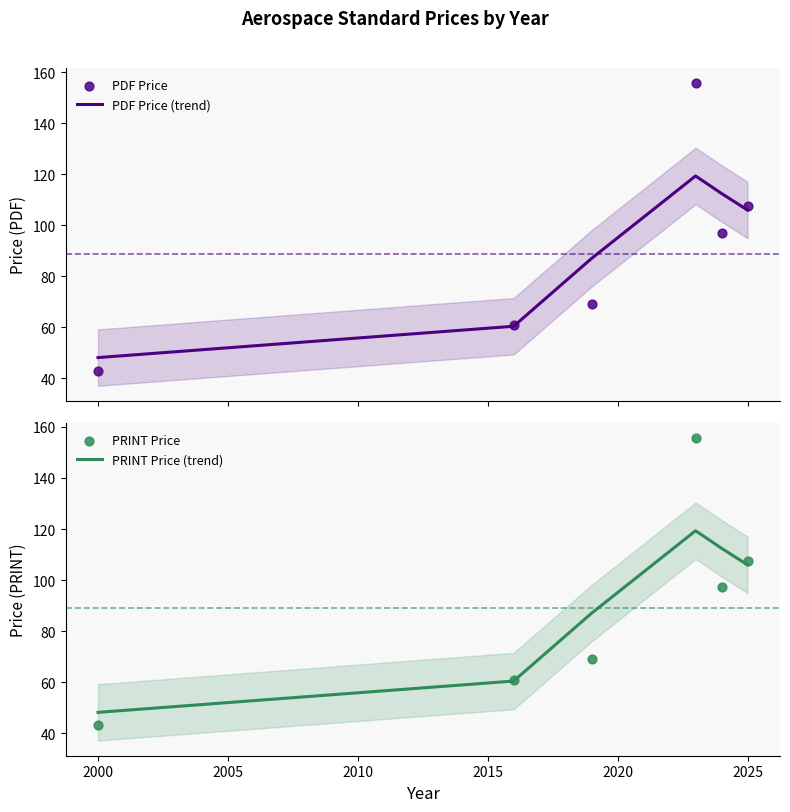

Which series has the largest Y range (max minus min)?

PDF Price